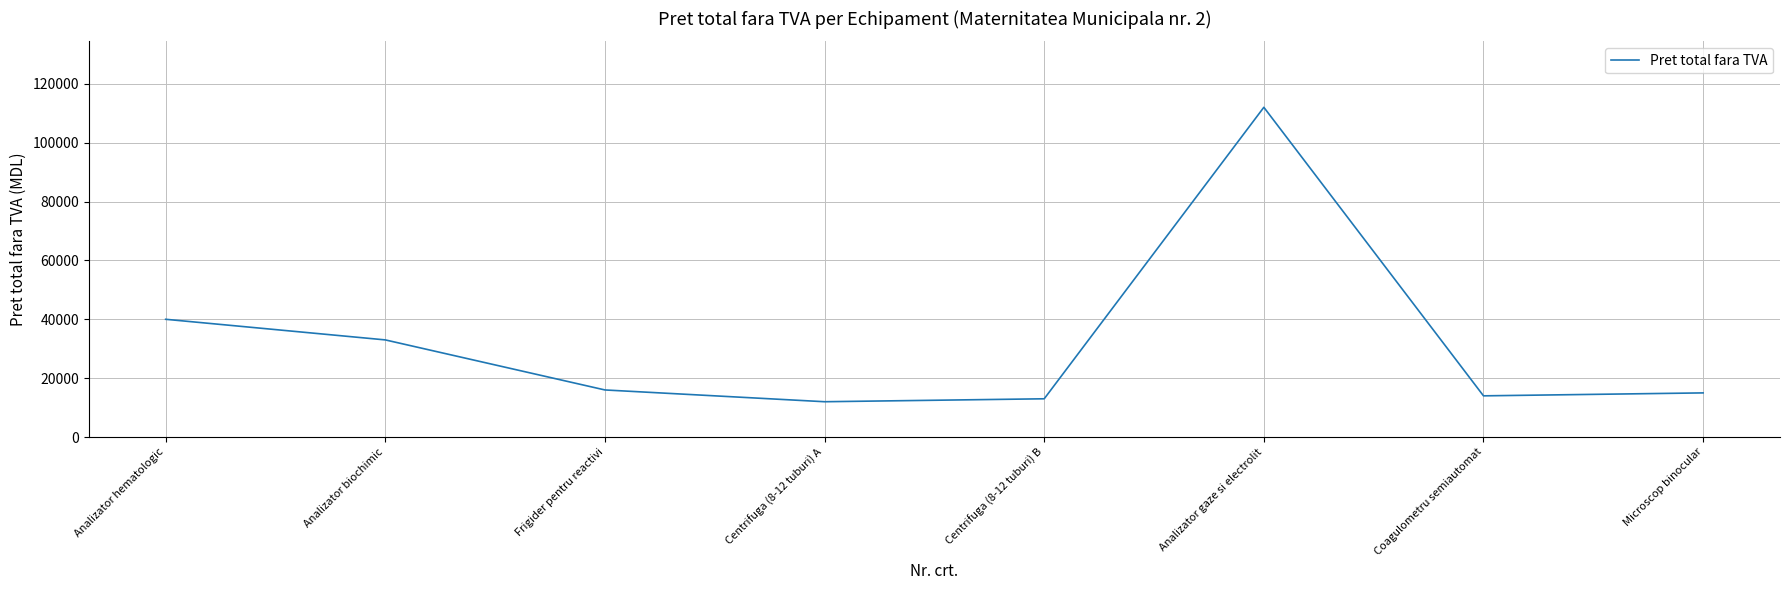

Is it true that the value at Frigider pentru reactivi is 16000?

True